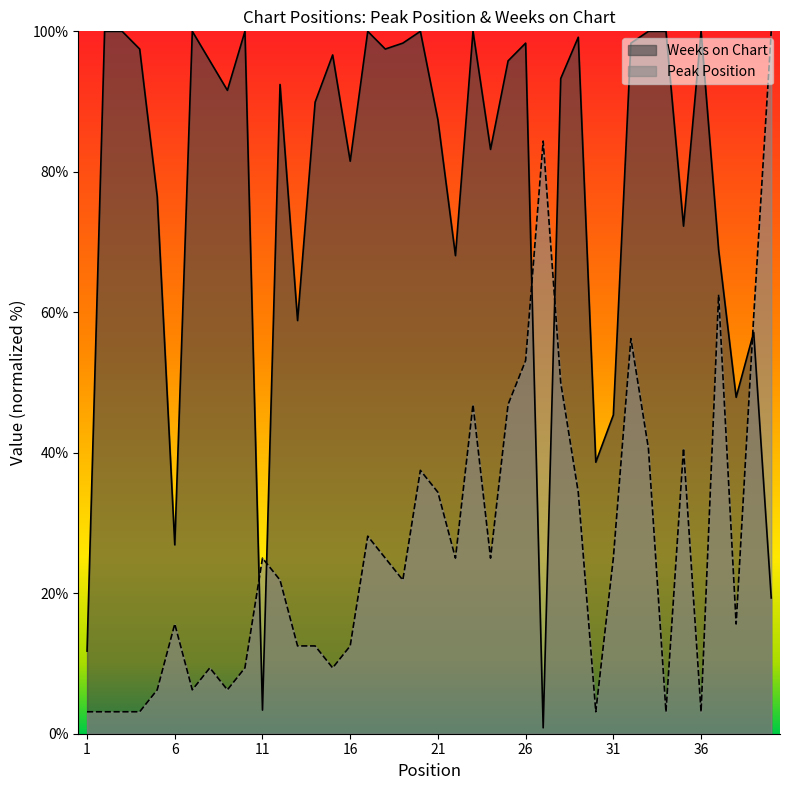

What is the average value of the Peak Position series?

27.0